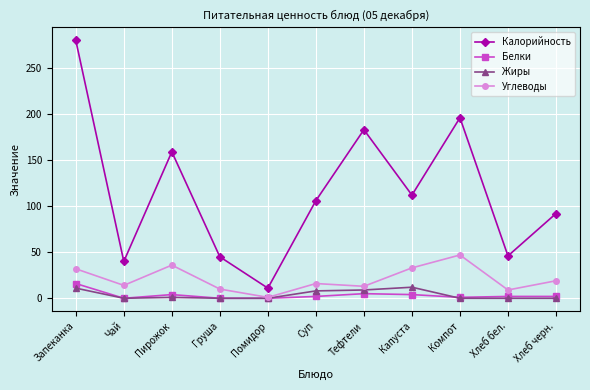

Is it true that Жиры equals 0 at Помидор?

True